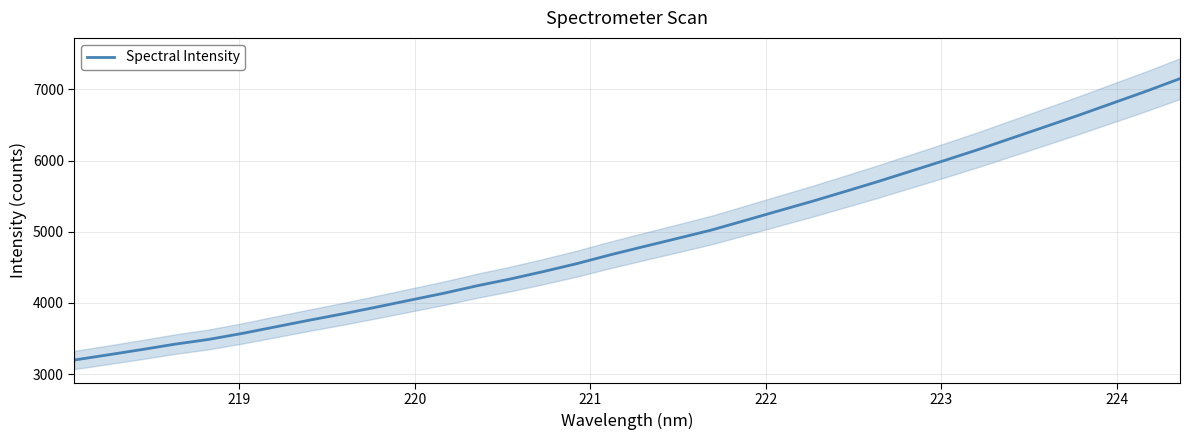

True or false: the data shows 7561.6 at 18.

False